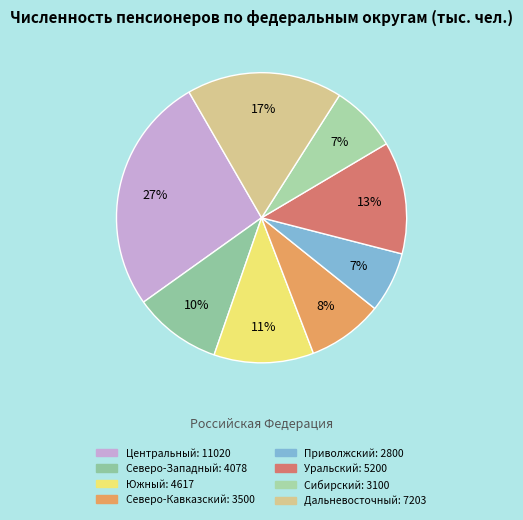

What percentage is the Южный slice, to the nearest percent?

11%